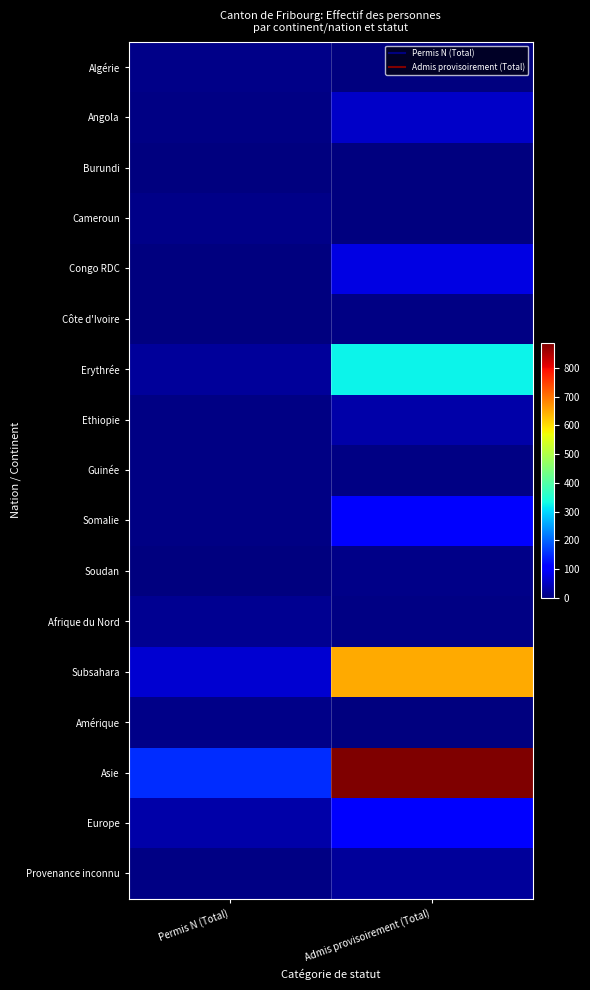

Reading left to right, extract all data points from this chart.

Algérie: Permis N (Total)=7	Admis provisoirement (Total)=2
Angola: Permis N (Total)=4	Admis provisoirement (Total)=58
Burundi: Permis N (Total)=1	Admis provisoirement (Total)=3
Cameroun: Permis N (Total)=7	Admis provisoirement (Total)=3
Congo RDC: Permis N (Total)=2	Admis provisoirement (Total)=78
Côte d'Ivoire: Permis N (Total)=1	Admis provisoirement (Total)=6
Erythrée: Permis N (Total)=23	Admis provisoirement (Total)=323
Ethiopie: Permis N (Total)=5	Admis provisoirement (Total)=34
Guinée: Permis N (Total)=4	Admis provisoirement (Total)=5
Somalie: Permis N (Total)=4	Admis provisoirement (Total)=106
Soudan: Permis N (Total)=0	Admis provisoirement (Total)=8
Afrique du Nord: Permis N (Total)=14	Admis provisoirement (Total)=4
Subsahara: Permis N (Total)=65	Admis provisoirement (Total)=646
Amérique: Permis N (Total)=9	Admis provisoirement (Total)=2
Asie: Permis N (Total)=150	Admis provisoirement (Total)=889
Europe: Permis N (Total)=32	Admis provisoirement (Total)=109
Provenance inconnu: Permis N (Total)=4	Admis provisoirement (Total)=22